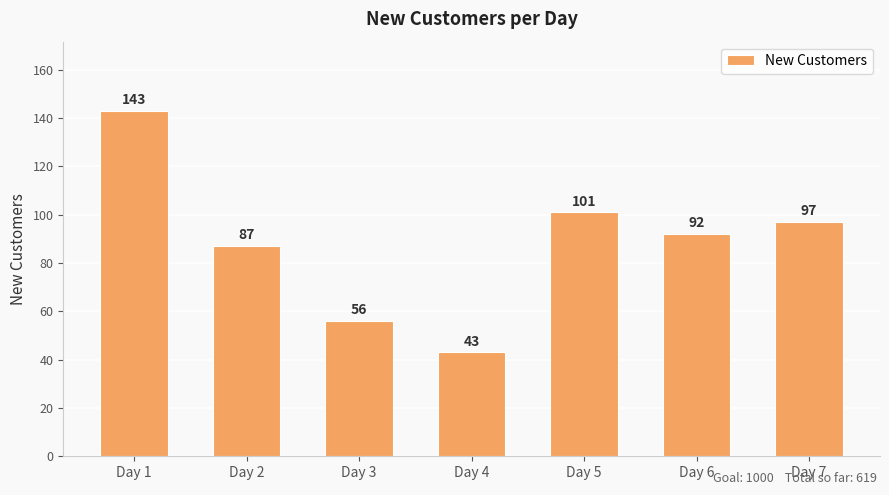

Which category has the lowest value across all series?

Day 4